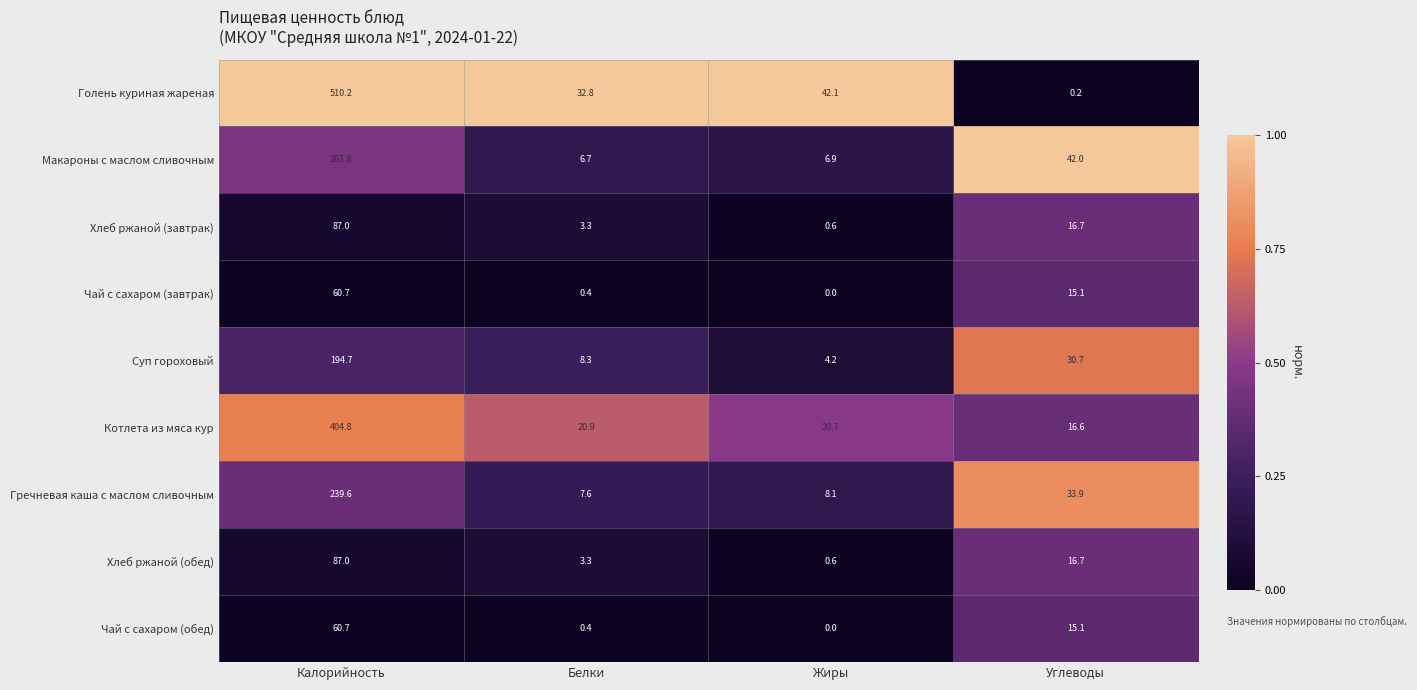

At how many categories does at least one series exceed 0?

4